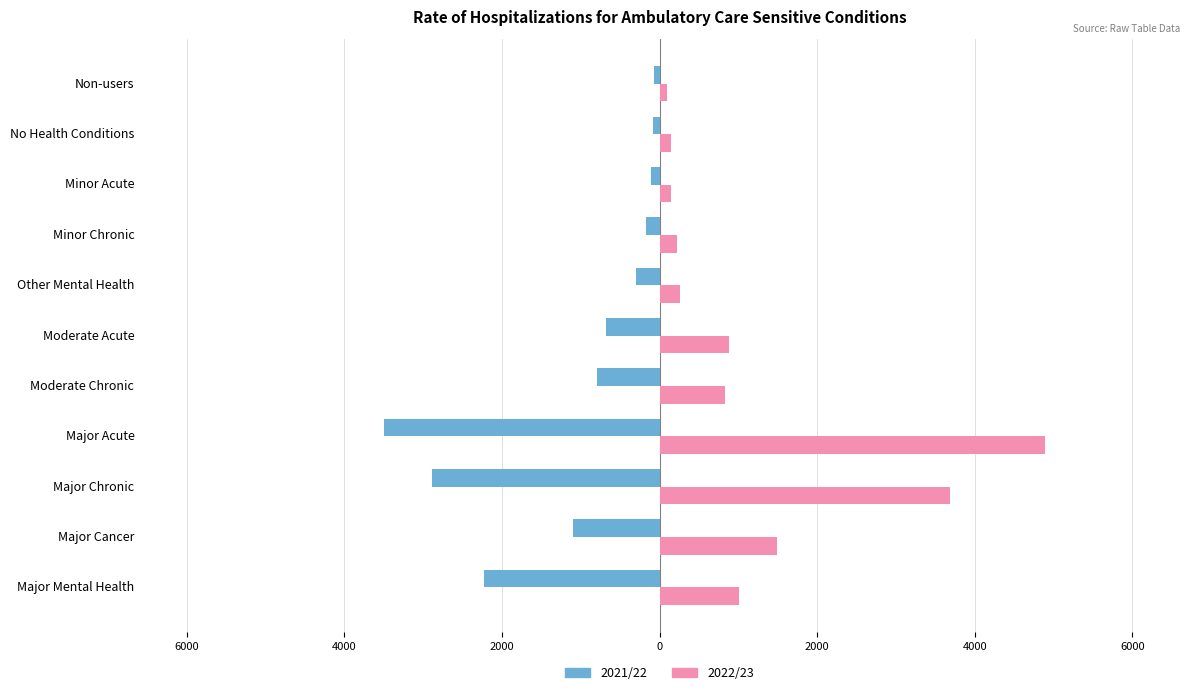

What are all the series names shown in the legend?

2021/22, 2022/23